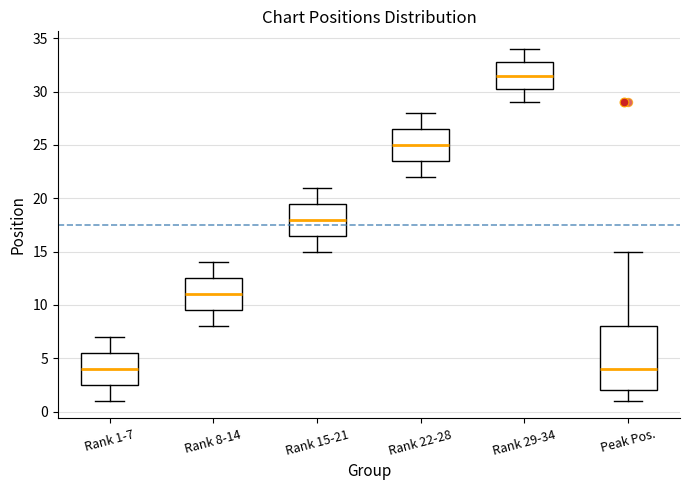

Reading left to right, transcribe this box plot: for each box, give where its median line is, the range the box spans, and where its two whiskers end, as read against the y-axis. The values are not printed on the chart, so give them approximately, as read against the axis.

Rank 1-7: median 4.0, box 2.5 to 5.5, whiskers 1.0 to 7.0
Rank 8-14: median 11.0, box 9.5 to 12.5, whiskers 8.0 to 14.0
Rank 15-21: median 18.0, box 16.5 to 19.5, whiskers 15.0 to 21.0
Rank 22-28: median 25.0, box 23.5 to 26.5, whiskers 22.0 to 28.0
Rank 29-34: median 31.5, box 30.5 to 33.0, whiskers 29.0 to 34.0
Peak Pos.: median 4.0, box 2.0 to 8.0, whiskers 1.0 to 15.0